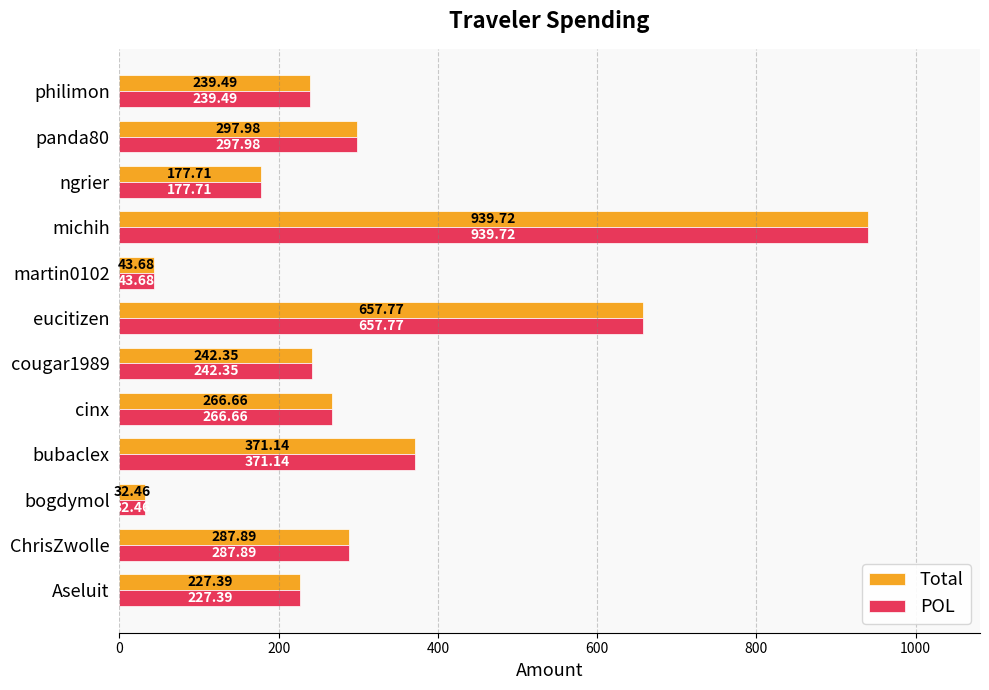

What is the lowest value of the POL series?

32.5